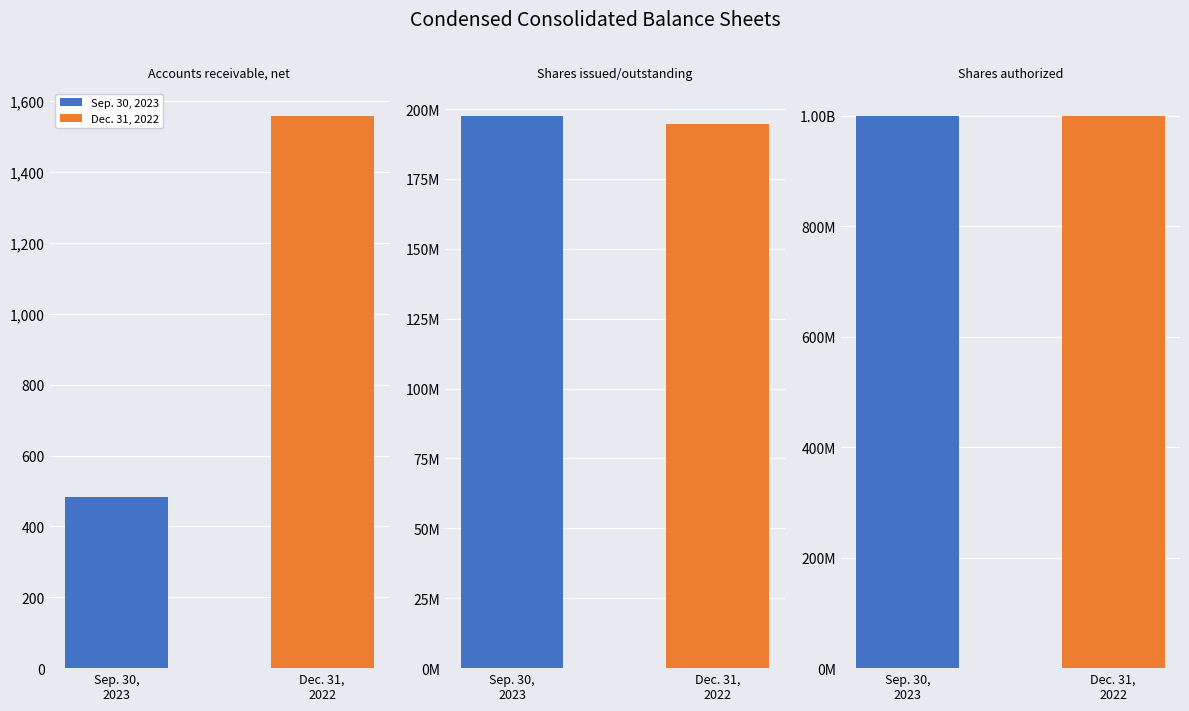

At which label does Dec. 31, 2022 first exceed 194560946?

Shares authorized